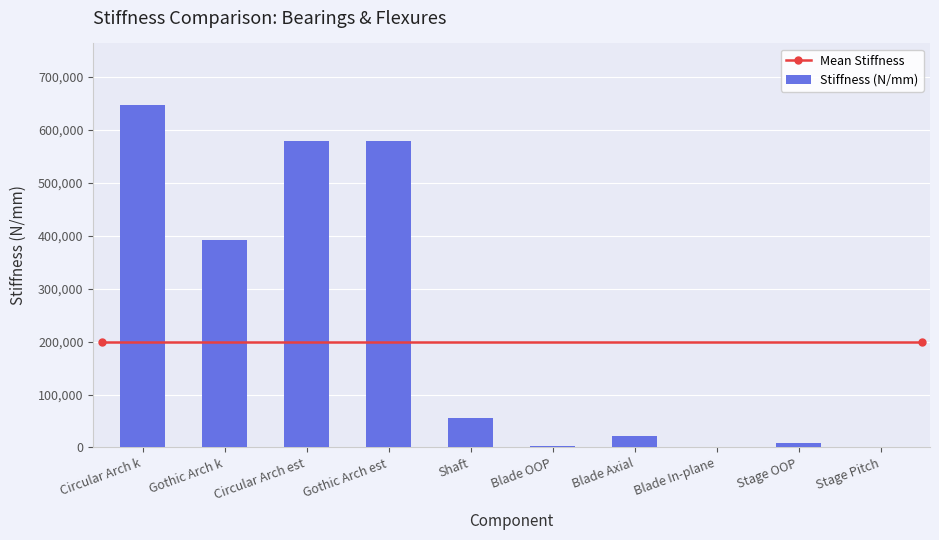

True or false: the data shows 392000.0 at Gothic Arch k.

True